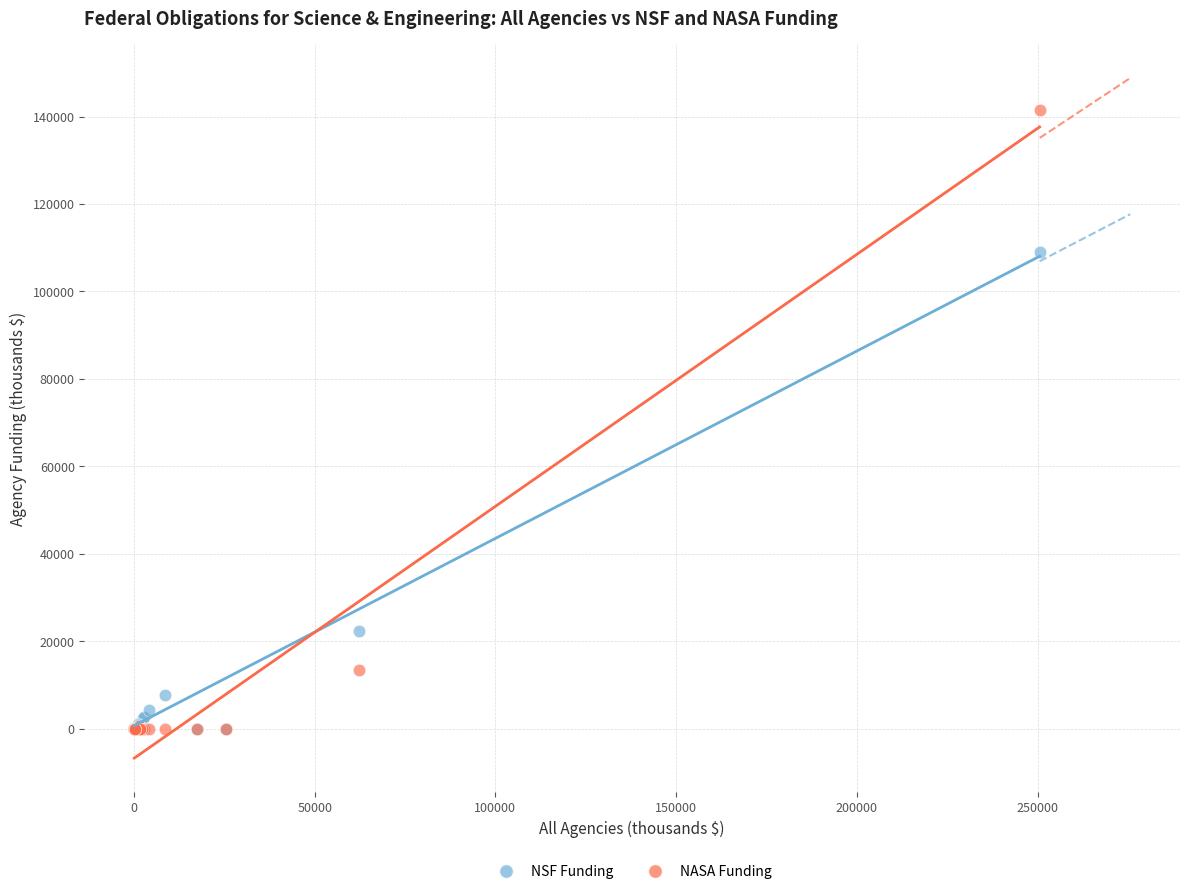

In the NSF Funding series, what Y value is closest to 54568?

22352.6